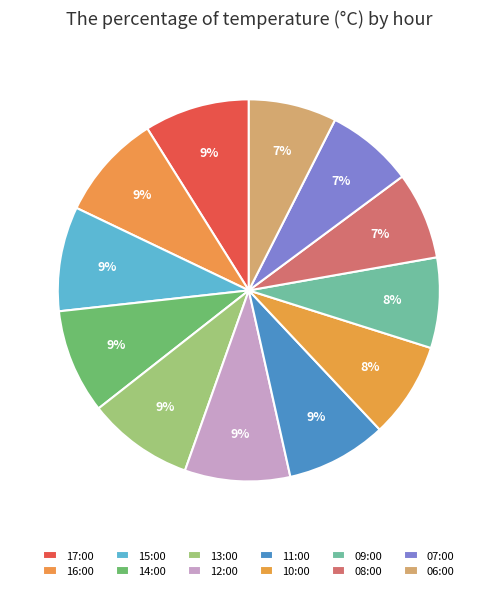

The 17:00 slice represents 20% of the pie. True or false?

False